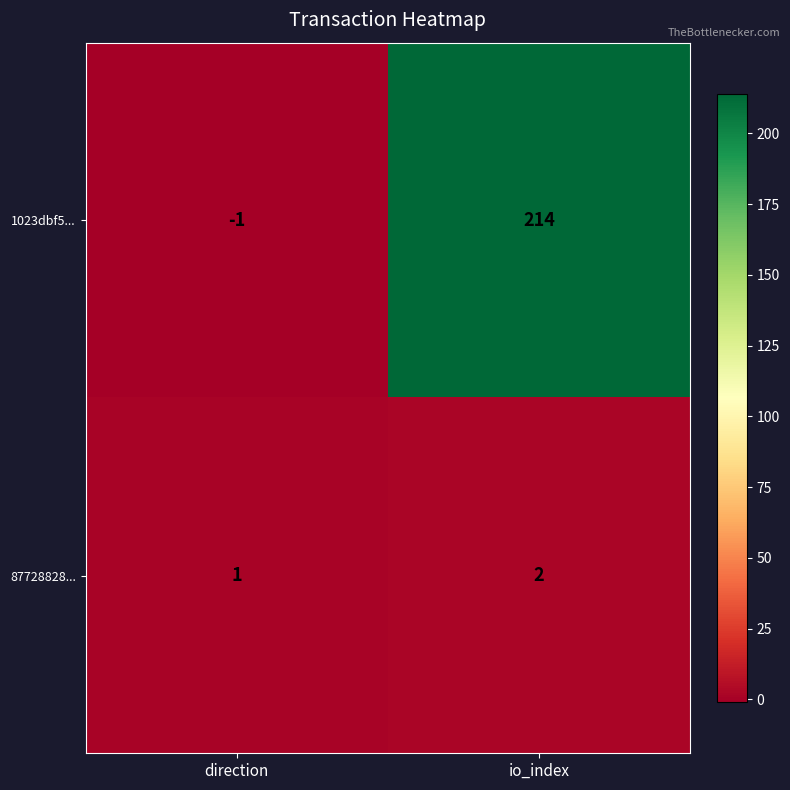

What is the maximum value shown in the chart?

214